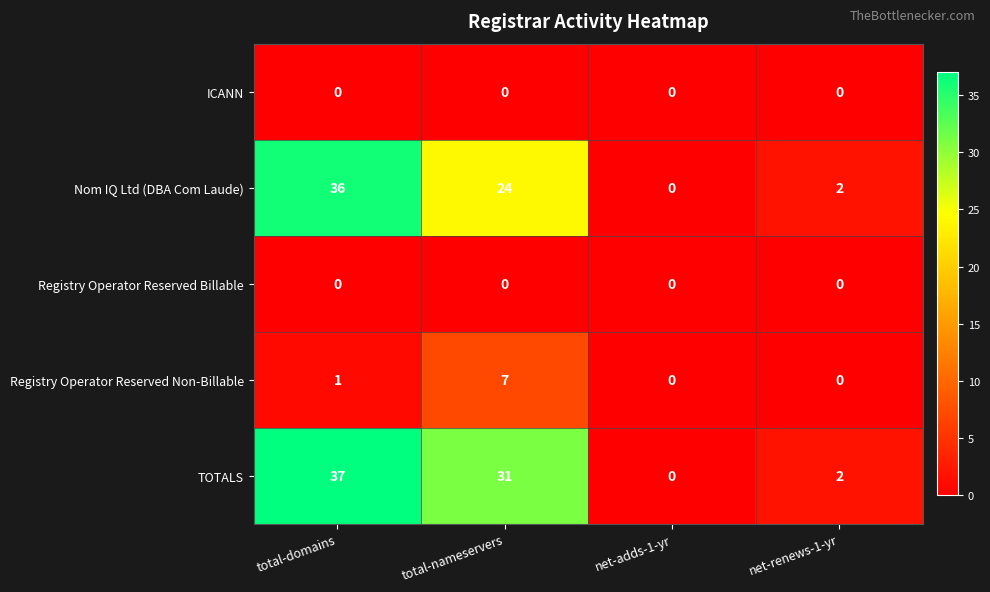

How many categories are shown in the chart?

4